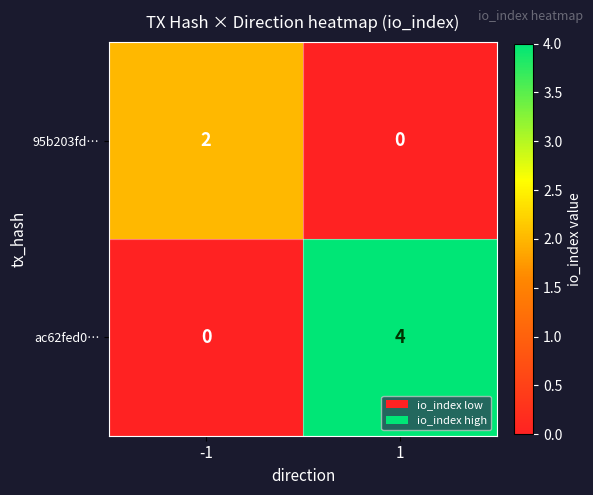

How many distinct data groups are displayed?

2